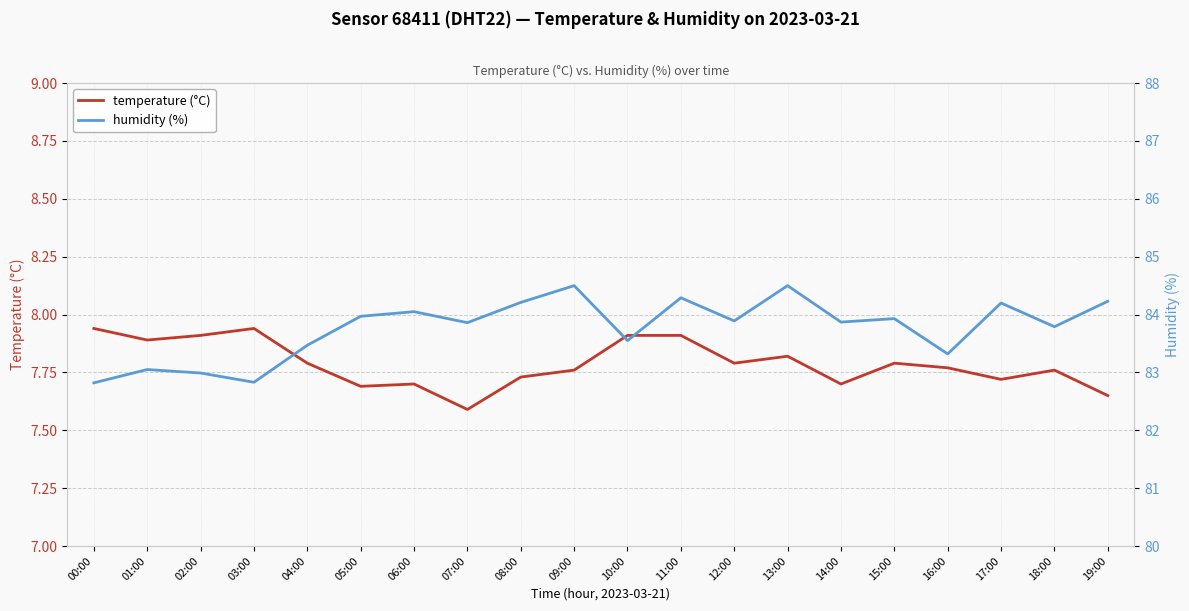

Is it true that temperature (°C) equals 10.2 at 04:00?

False